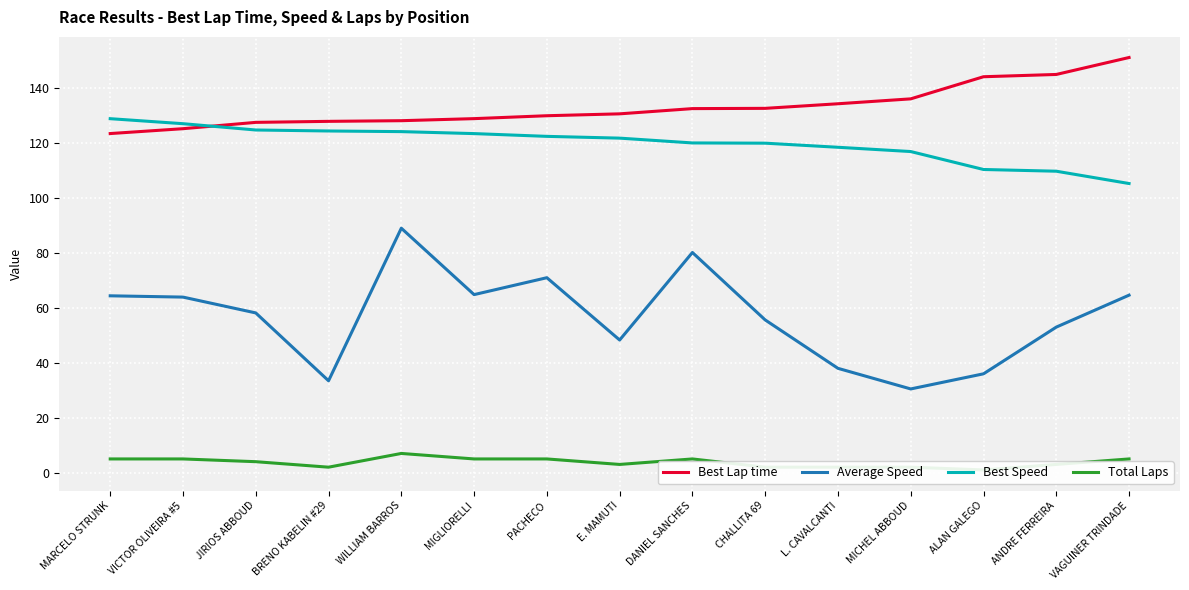

What is the maximum value for Best Lap time?

151.2